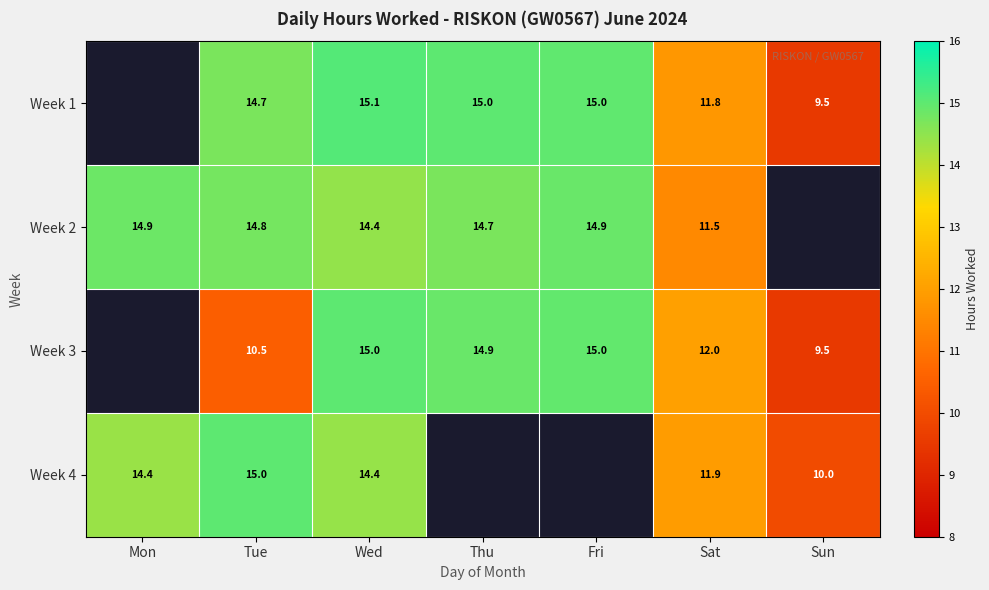

What is the difference between the highest and lowest values at Fri?

0.1